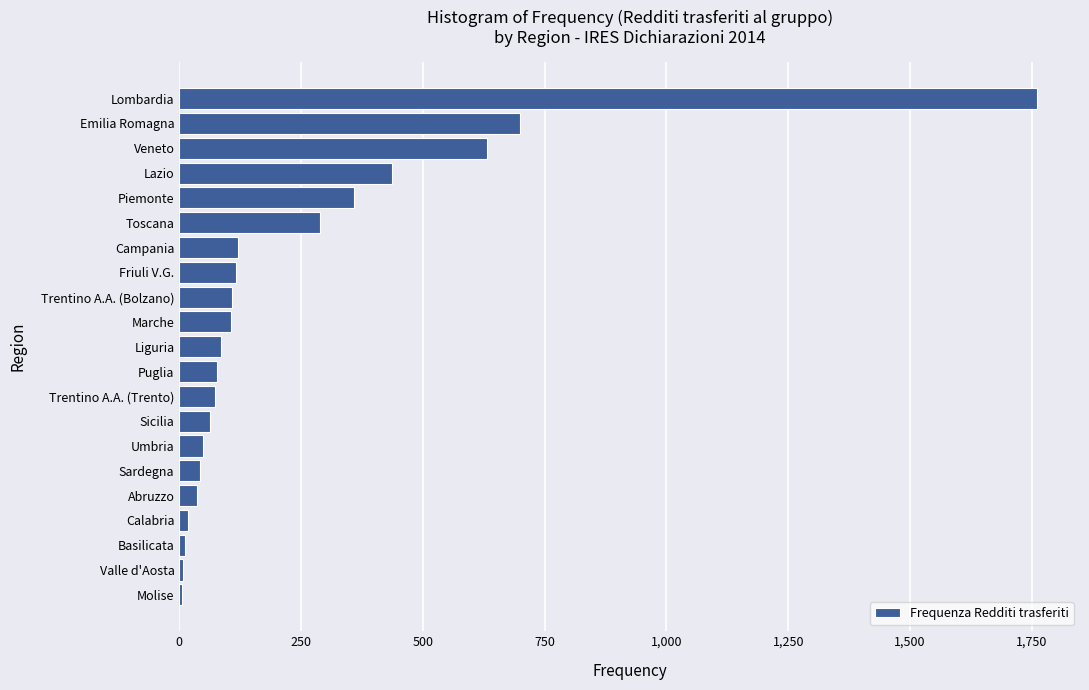

At which label is the value closest to 883?

Emilia Romagna